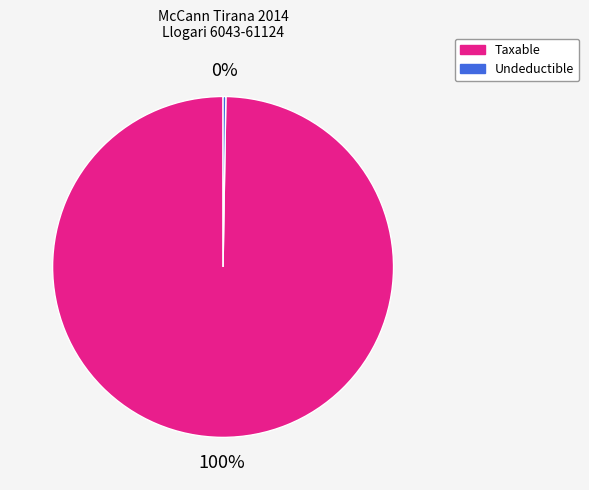

To the nearest percent, what is the average slice percentage?

50%